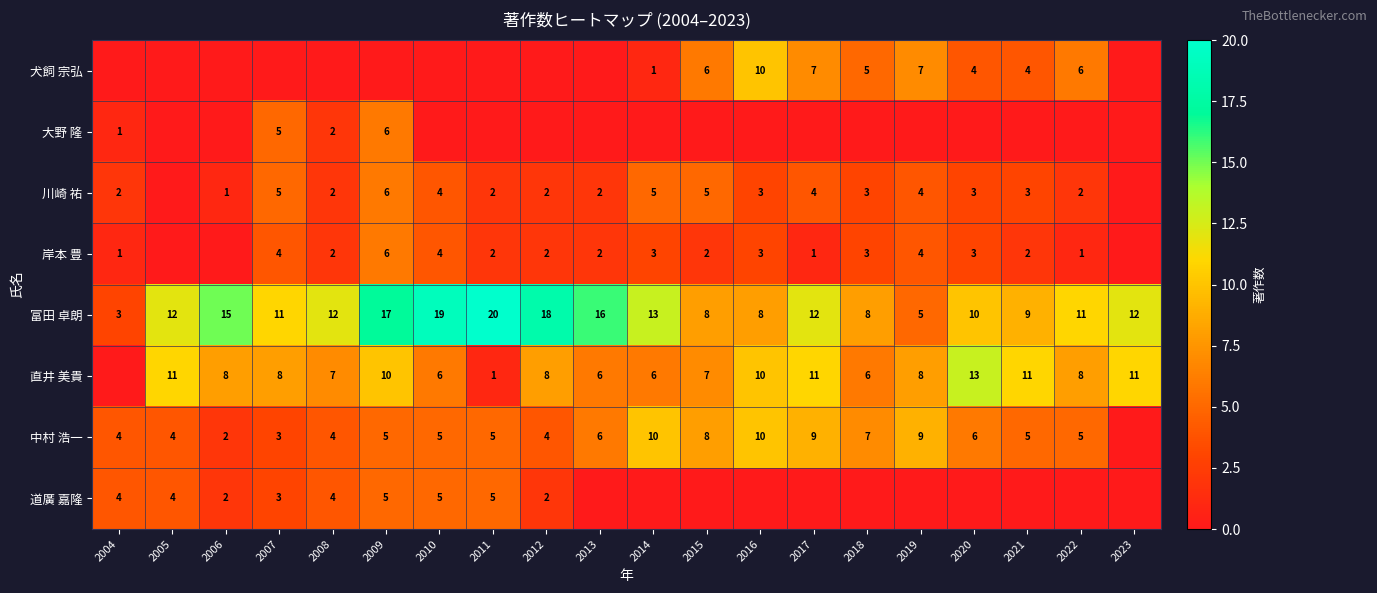

At which label does 富田 卓朗 reach its minimum?

2004